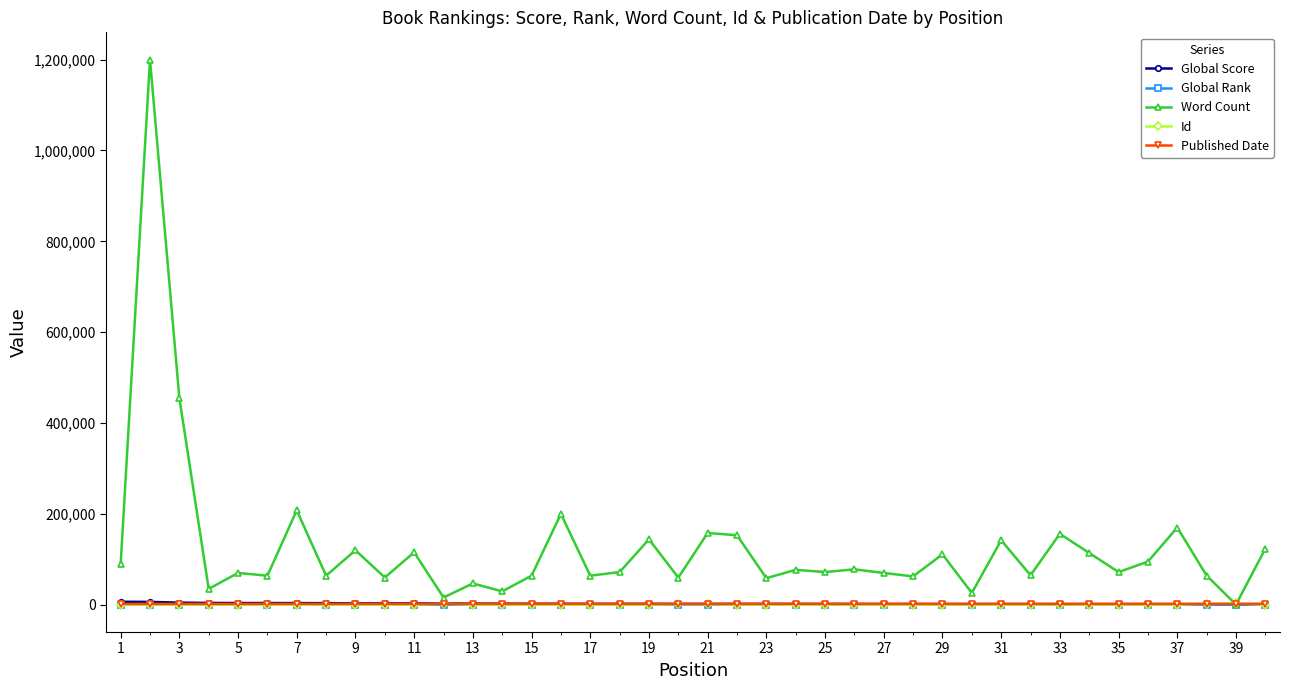

How many distinct data groups are displayed?

5